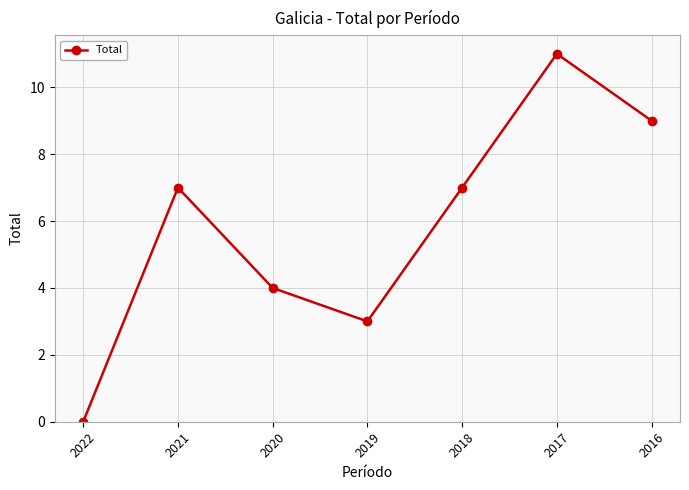

Reading left to right, what are all the values shown in this chart?

0	7	4	3	7	11	9